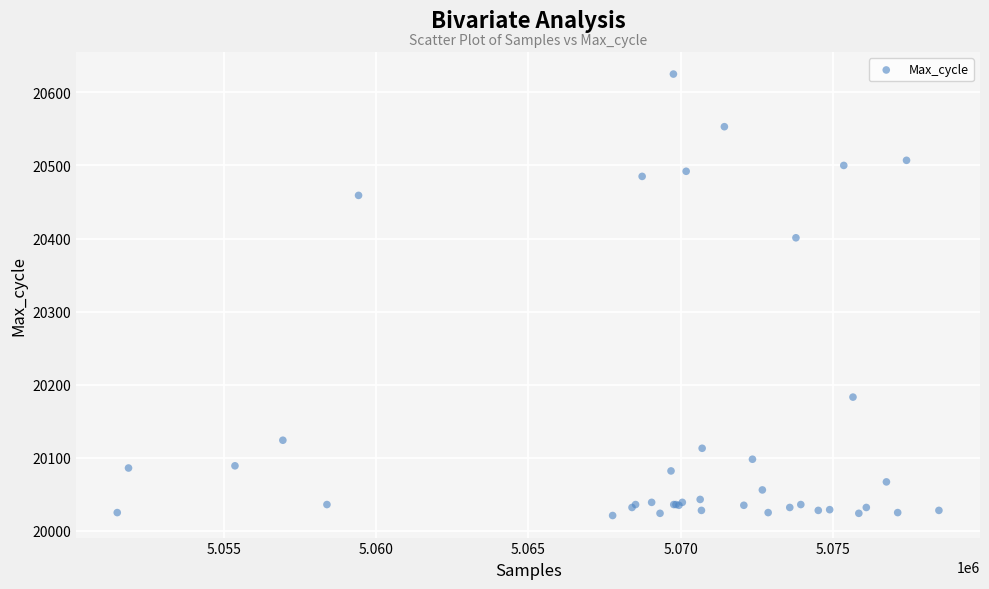

What Y value in the scatter plot is closest to 20323?

20401